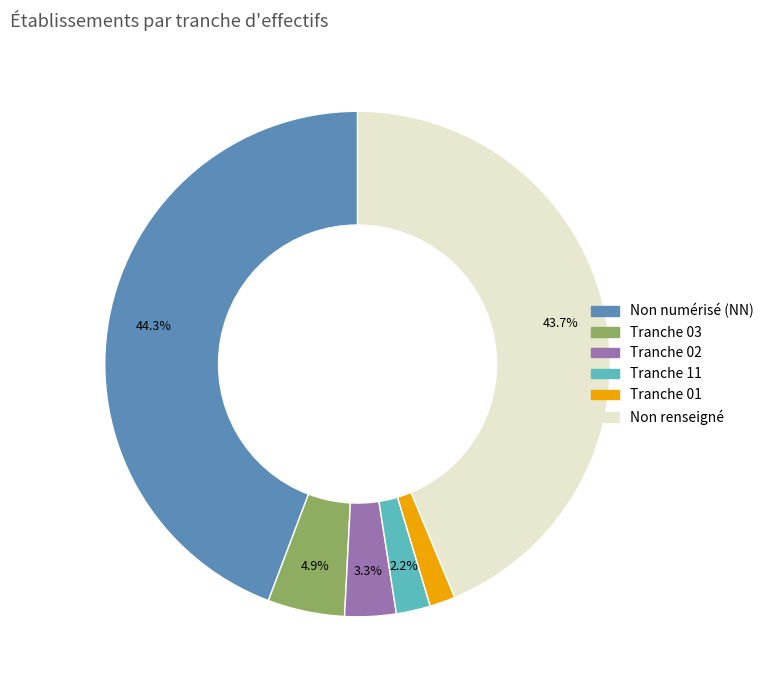

Does any single category account for the majority?

No